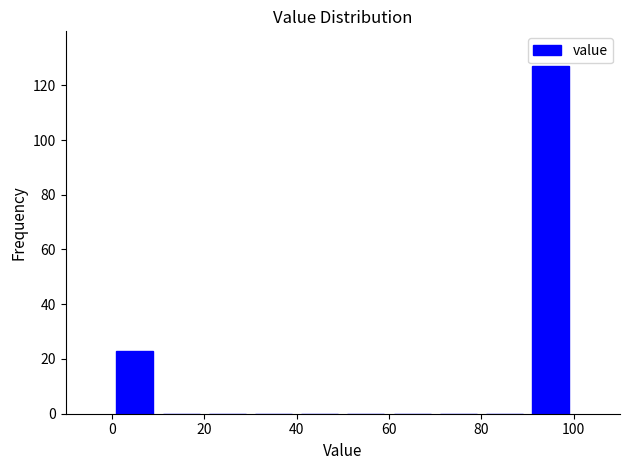

Which range on the x-axis has the tallest bar?

90 to 100